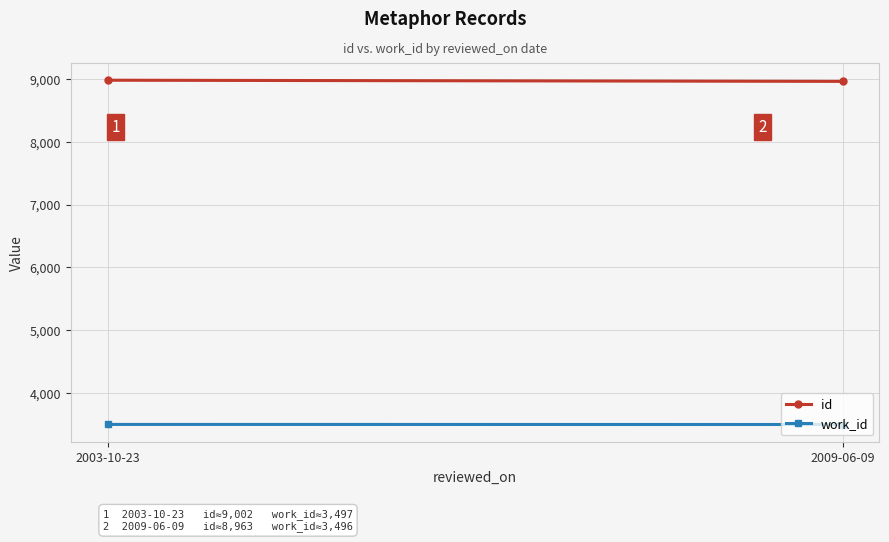

What is the sum of the id values at 2003-10-23 and 2009-06-09?

17944.6